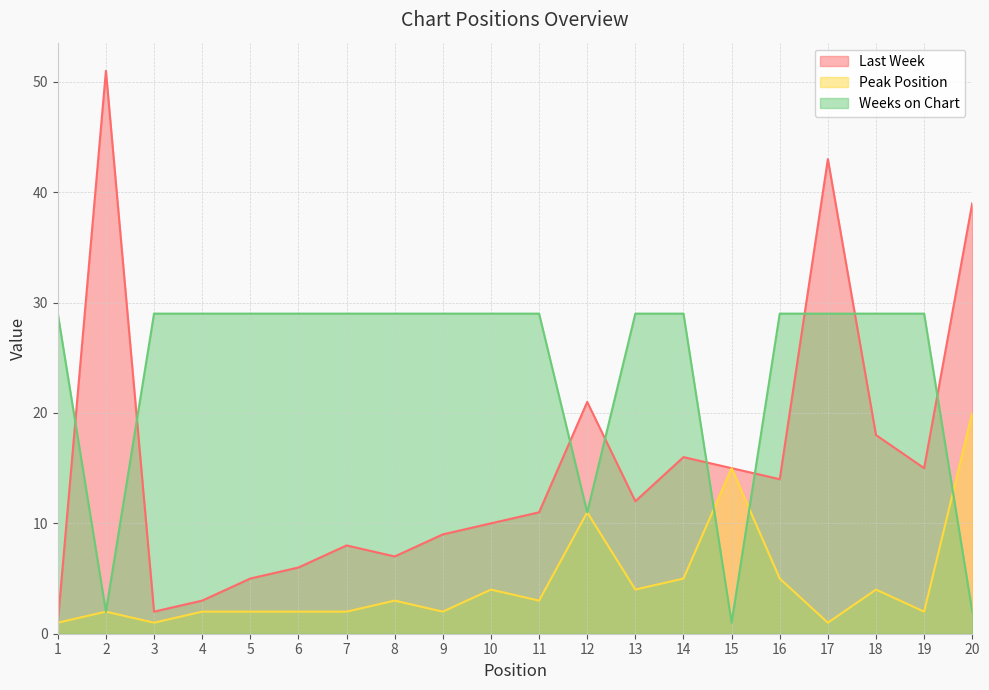

What is the difference between the maximum and minimum values in the Weeks on Chart series?

28